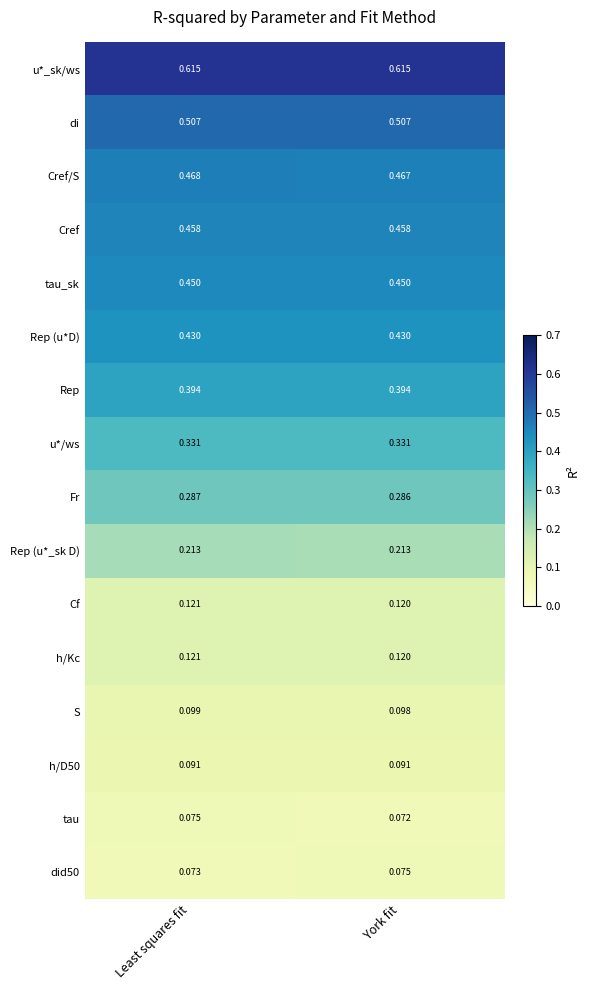

Is the value of Rep (u*D) at Least squares fit greater than the value of h/D50 at York fit?

Yes